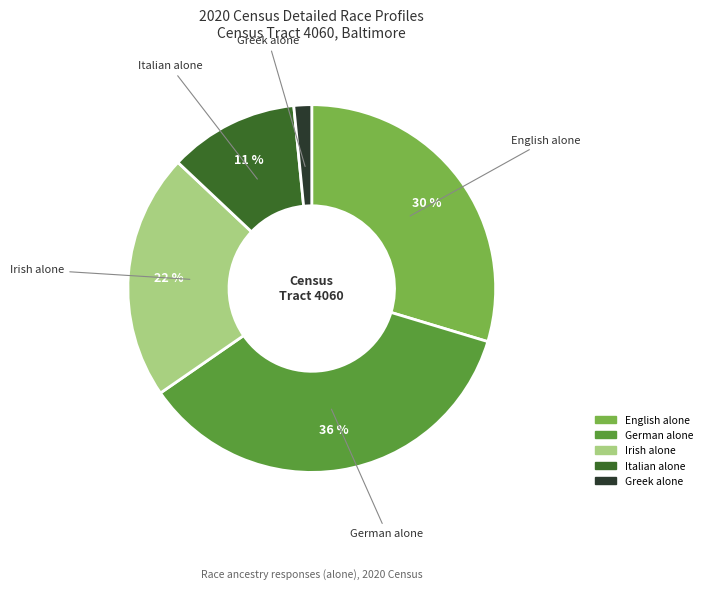

To the nearest percent, what is the average slice percentage?

20%